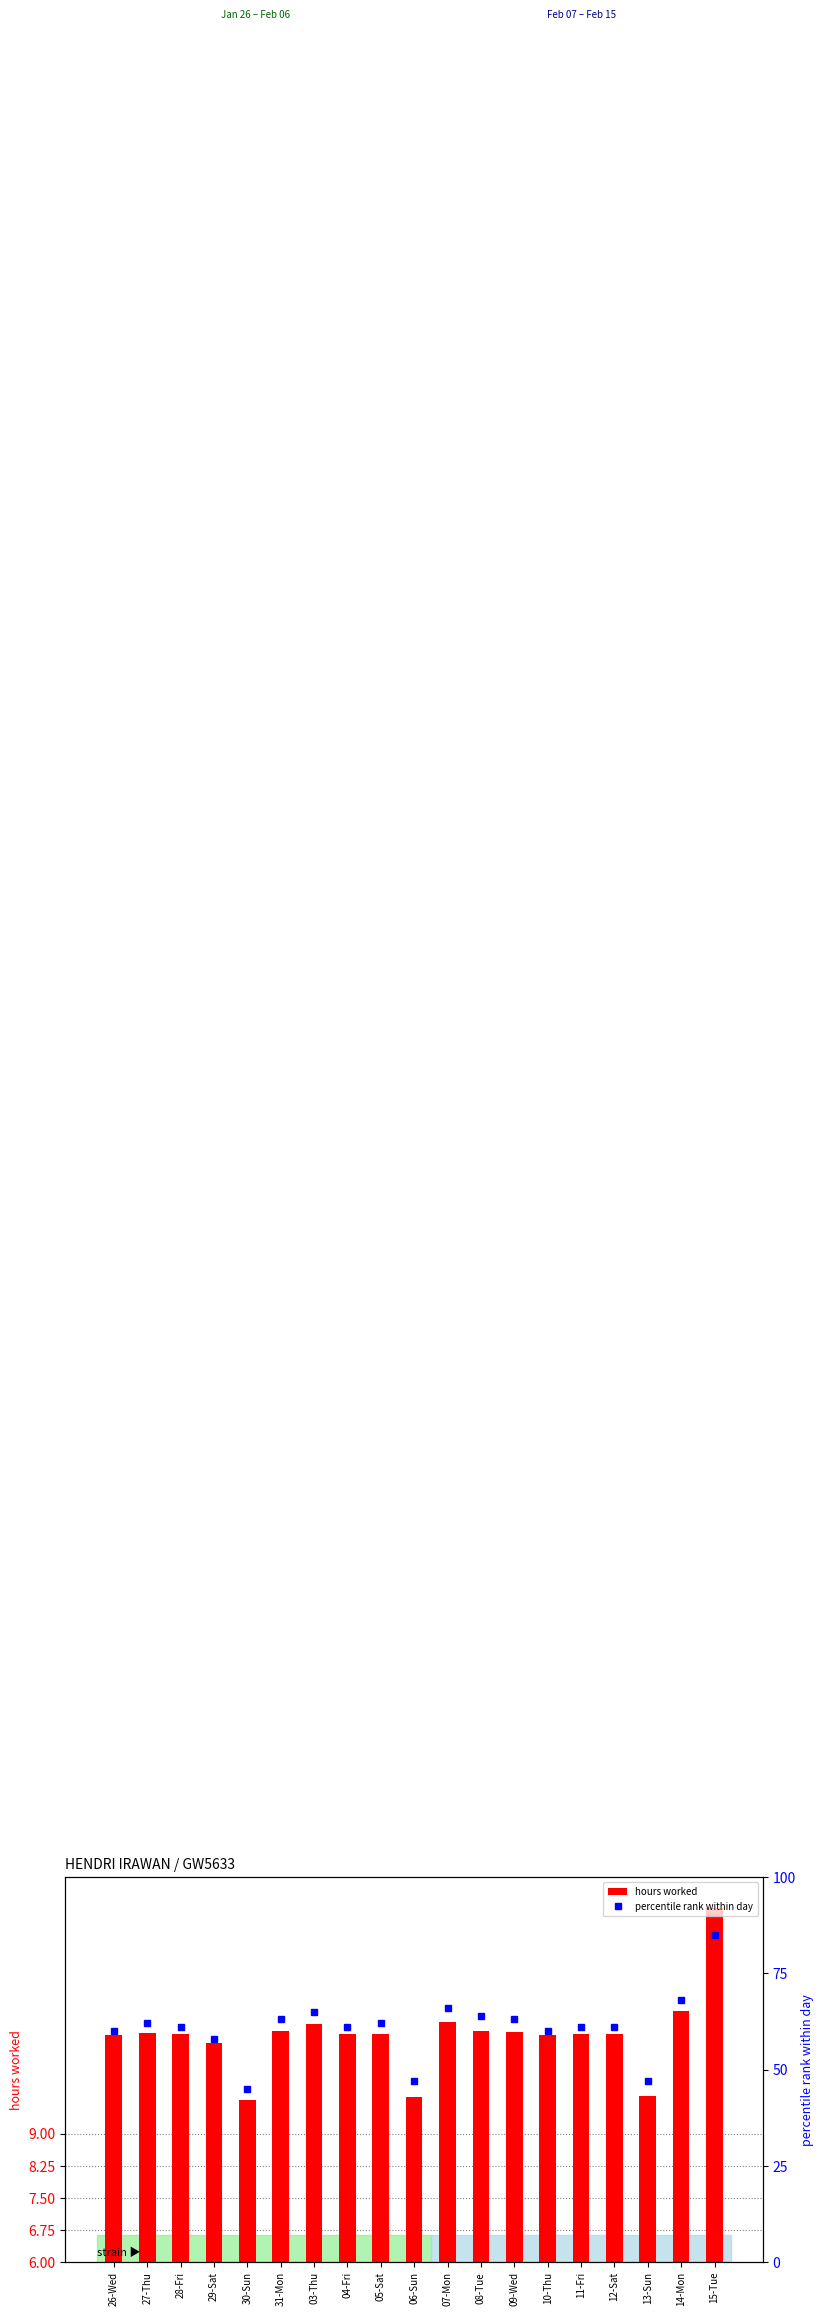

Where is percentile rank within day nearest to the value 65?

03-Thu